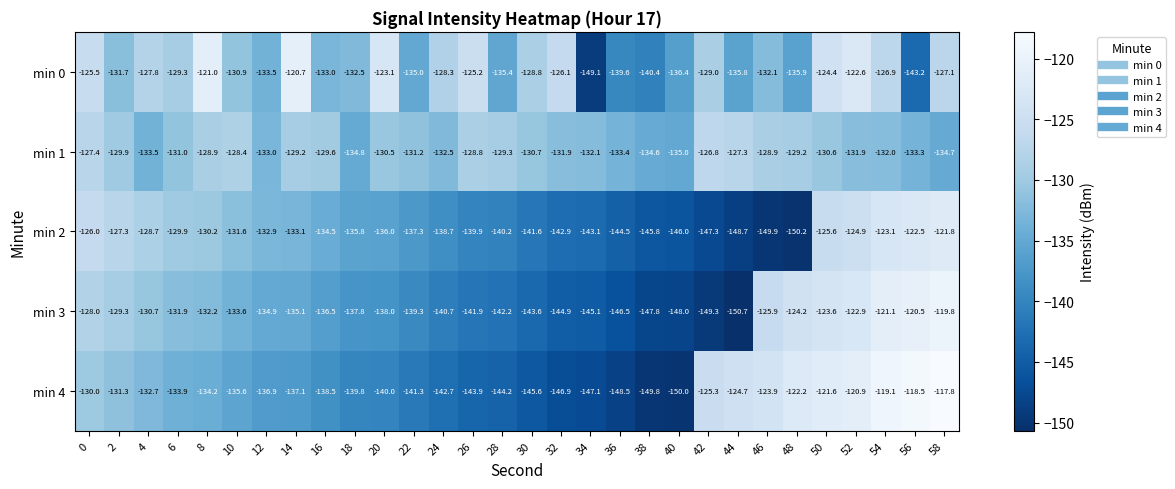

The min 4 series shows -228.3 at 32. True or false?

False